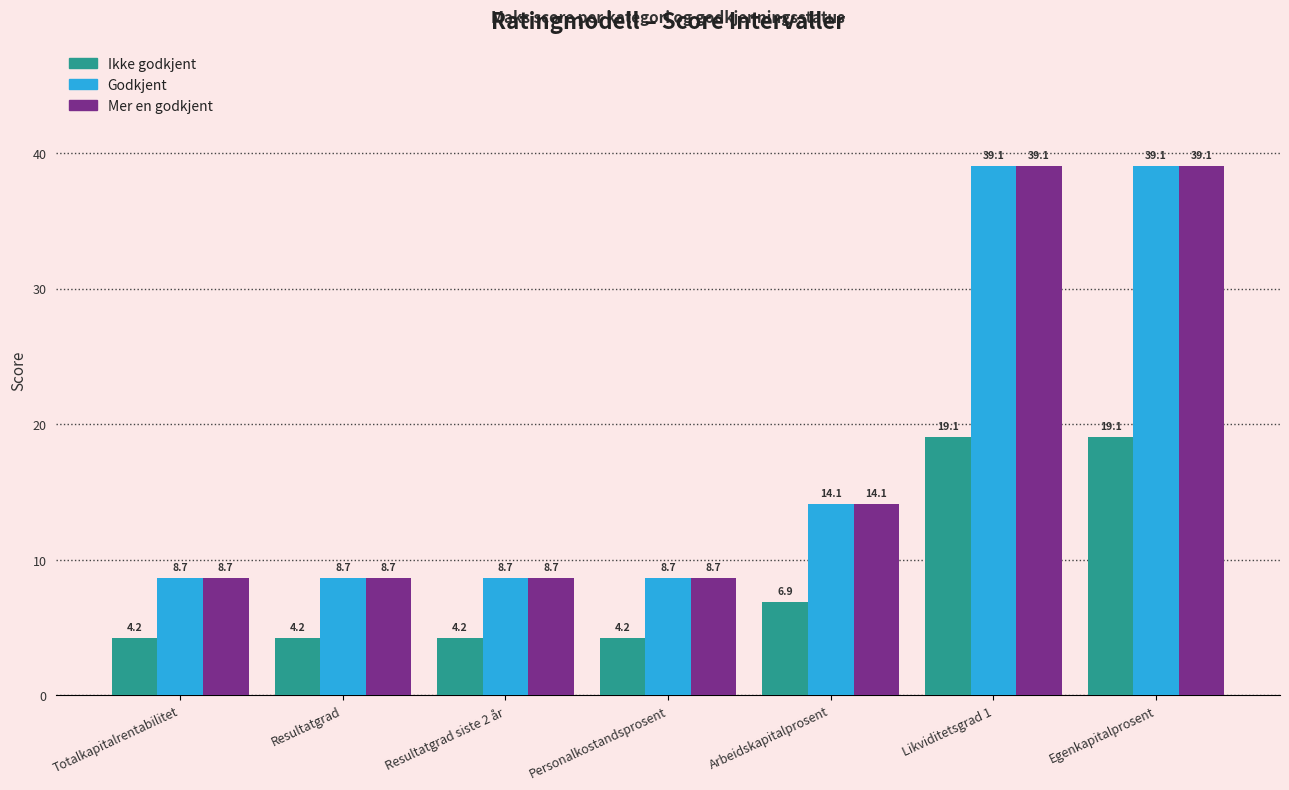

What are all the series names shown in the legend?

Ikke godkjent, Godkjent, Mer en godkjent